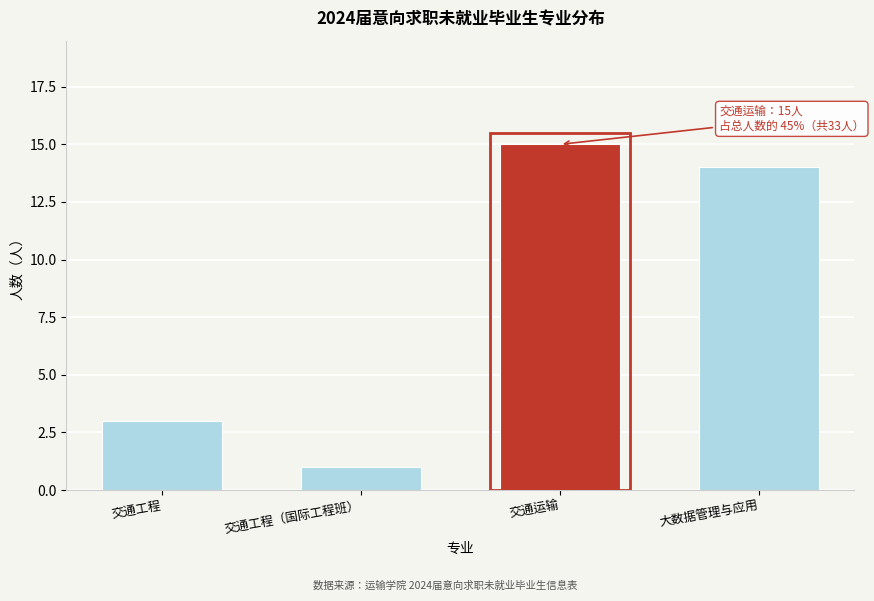

Reading right to left, extract all data points from this chart.

大数据管理与应用=14	交通运输=15	交通工程（国际工程班）=1	交通工程=3